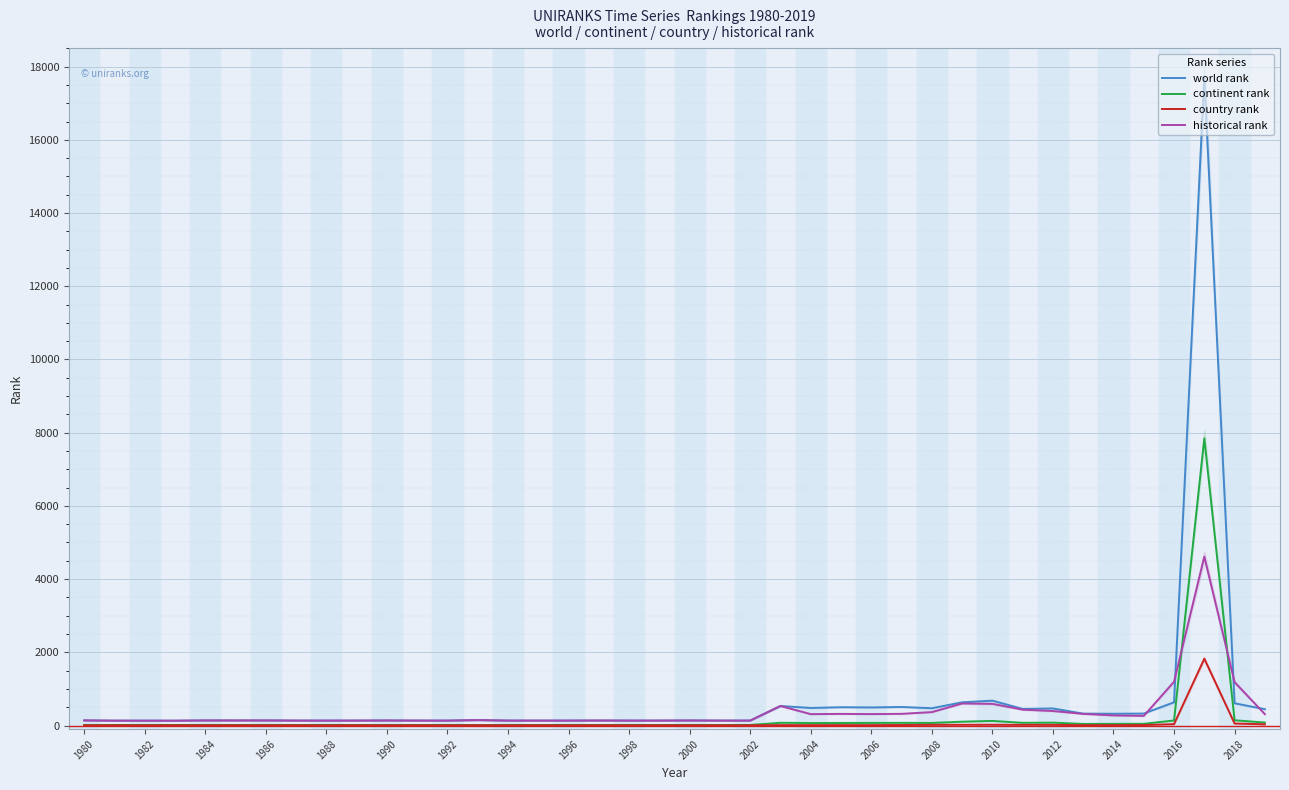

Rank the series by their maximum value, from lowest to highest.

country rank, historical rank, continent rank, world rank